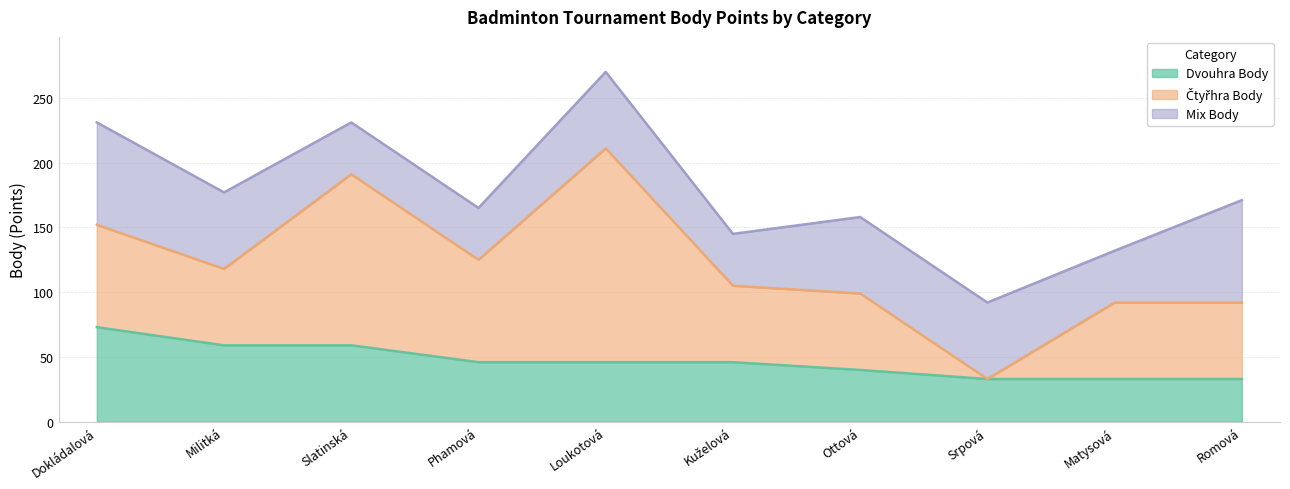

Which category has the lowest value across all series?

Srpová Kateřina